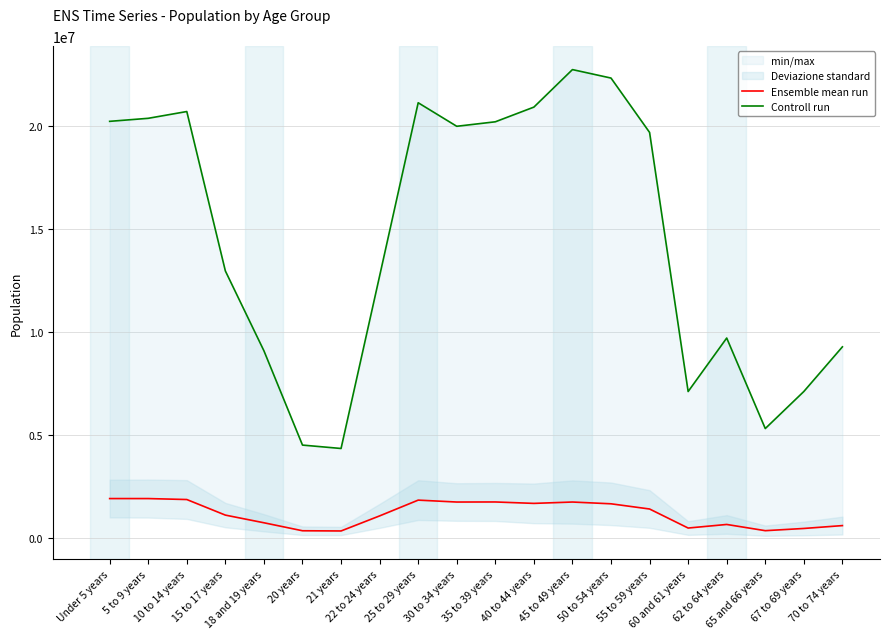

Does the chart display data point markers on the line(s)?

No